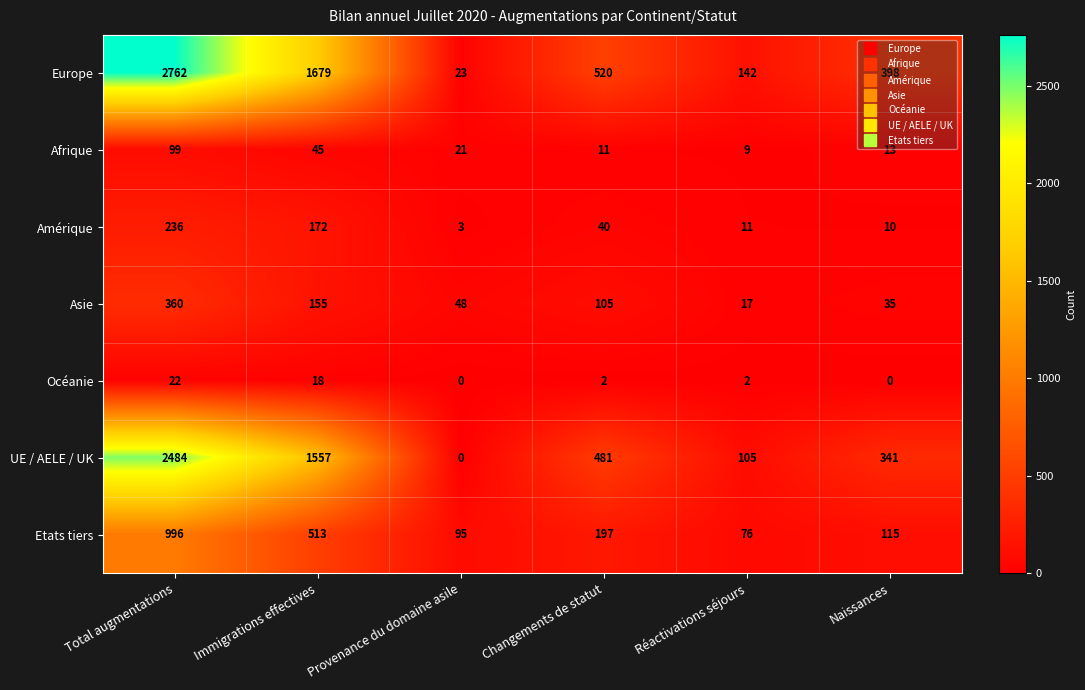

True or false: Amérique has a value of 40 at Changements de statut.

True